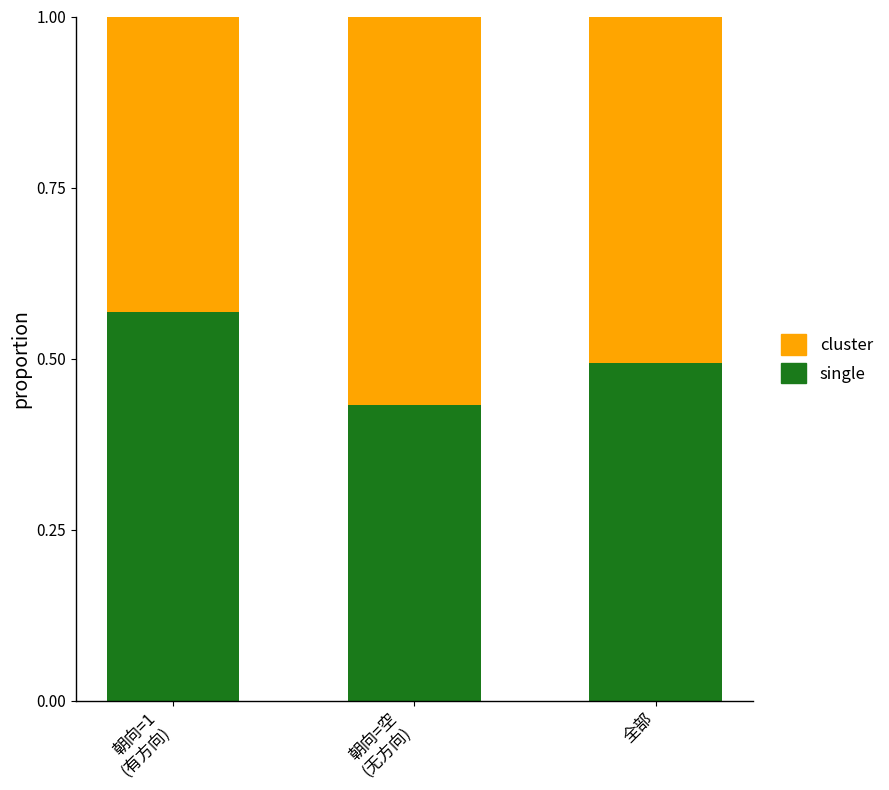

What is the average value of the single series?

0.5